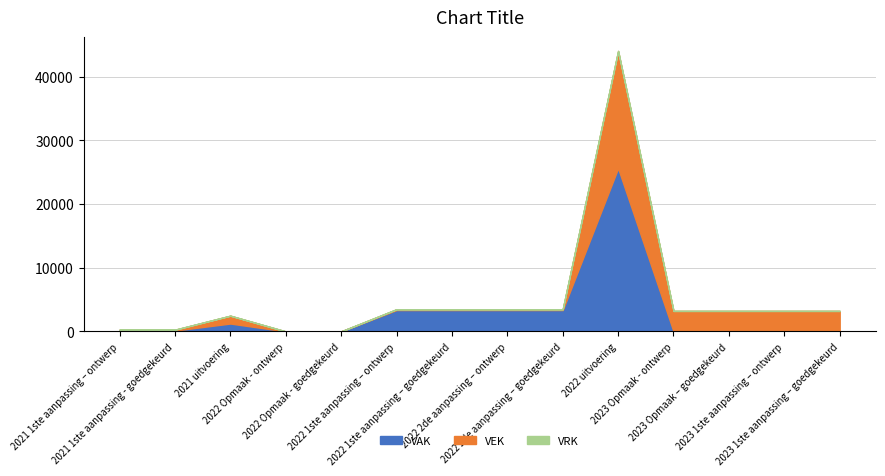

Does the chart have visible grid lines?

Yes